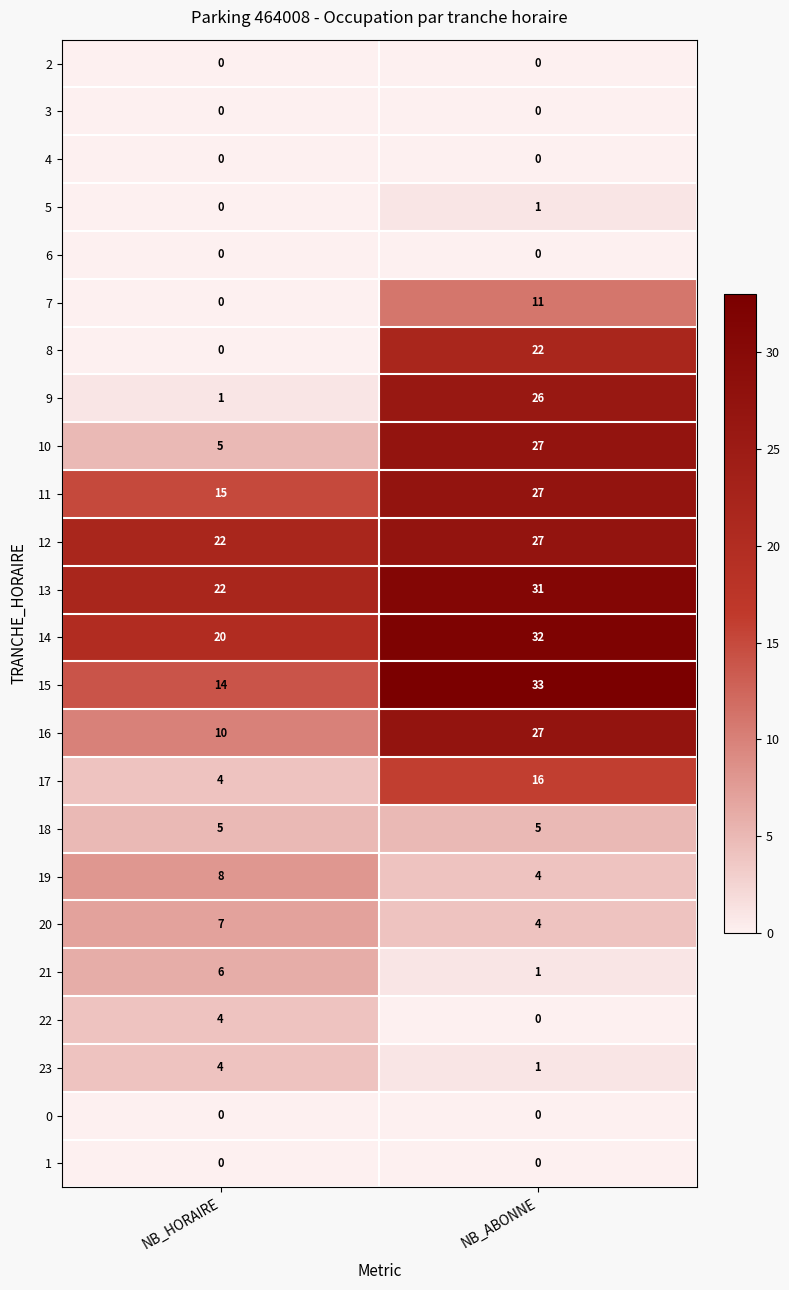

List the labels in order of 7 value, smallest first.

NB_HORAIRE, NB_ABONNE